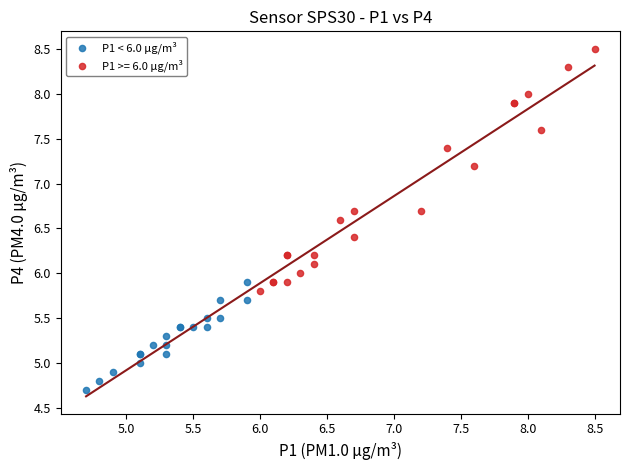

Which series has the largest Y range (max minus min)?

P1 >= 6.0 µg/m³